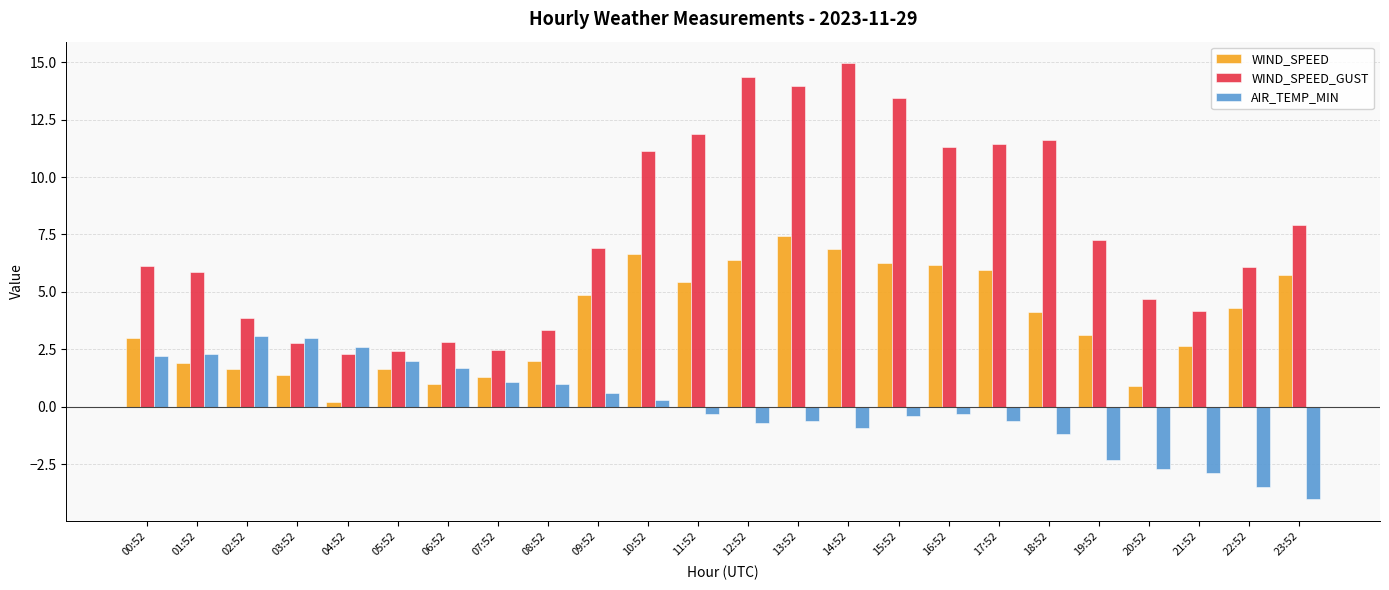

Which category has the highest value in the WIND_SPEED series?

13:52